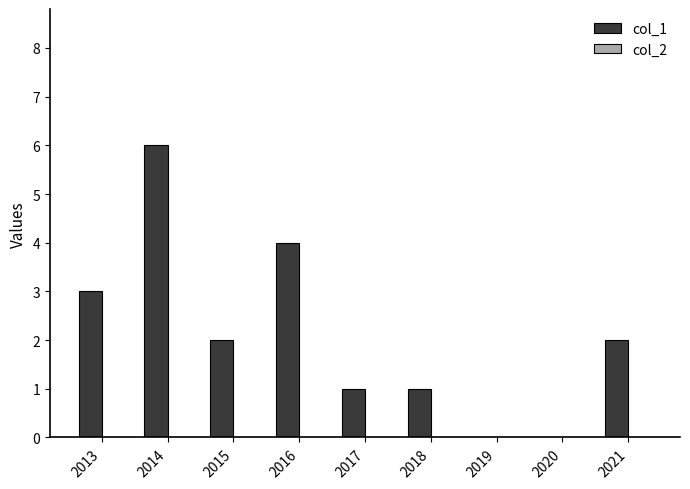

What is the greatest value displayed?

6